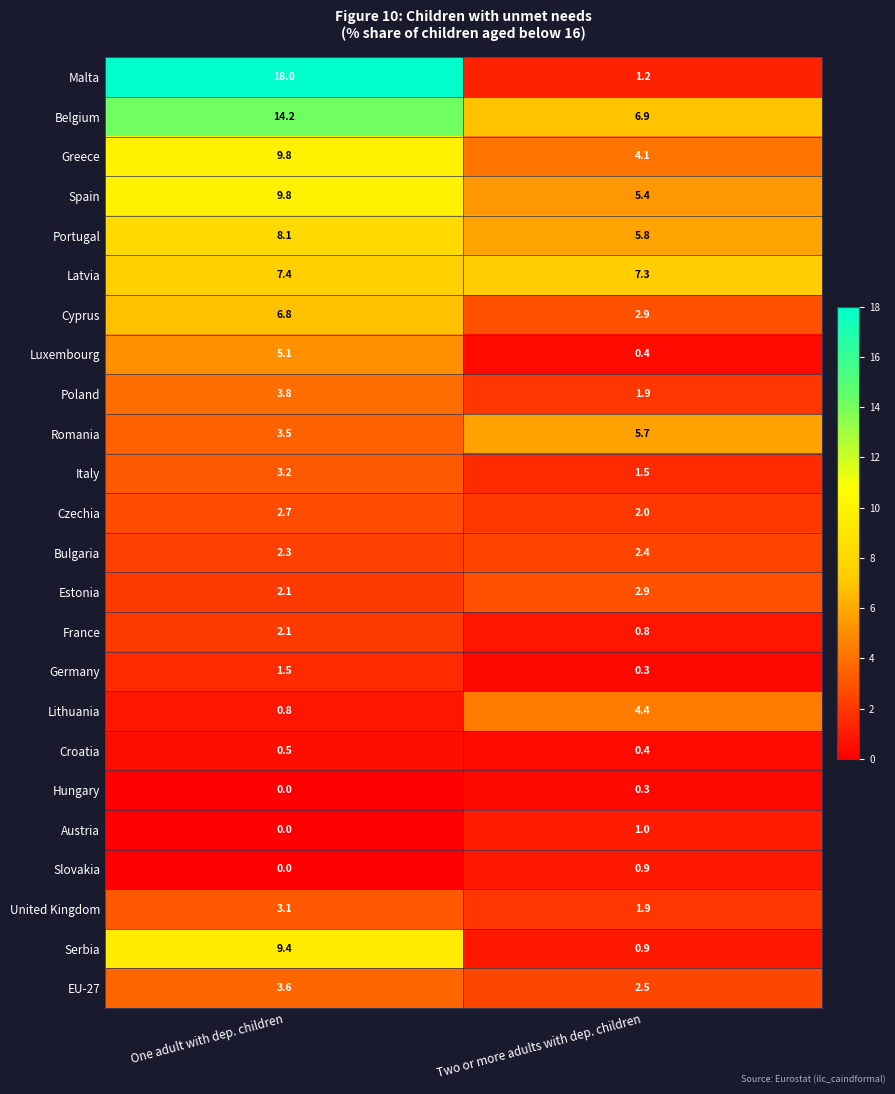

What is the spread (max minus min) of values at Two or more adults with dep. children?

7.0